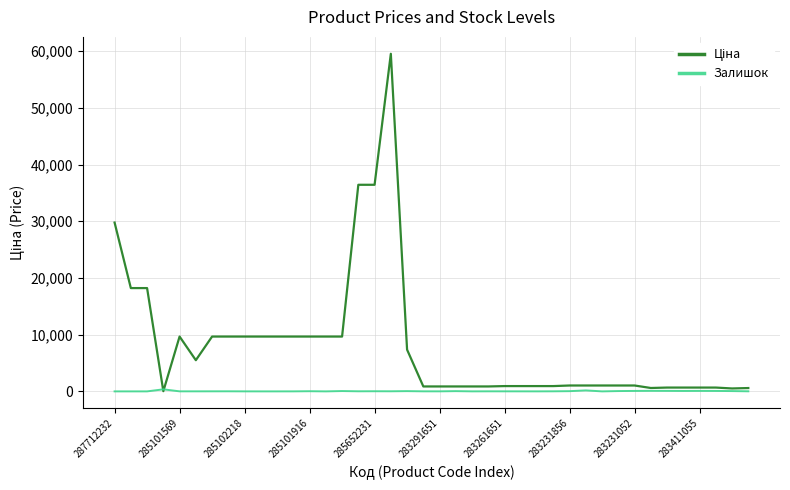

What is the maximum value shown in the chart?

59523.0